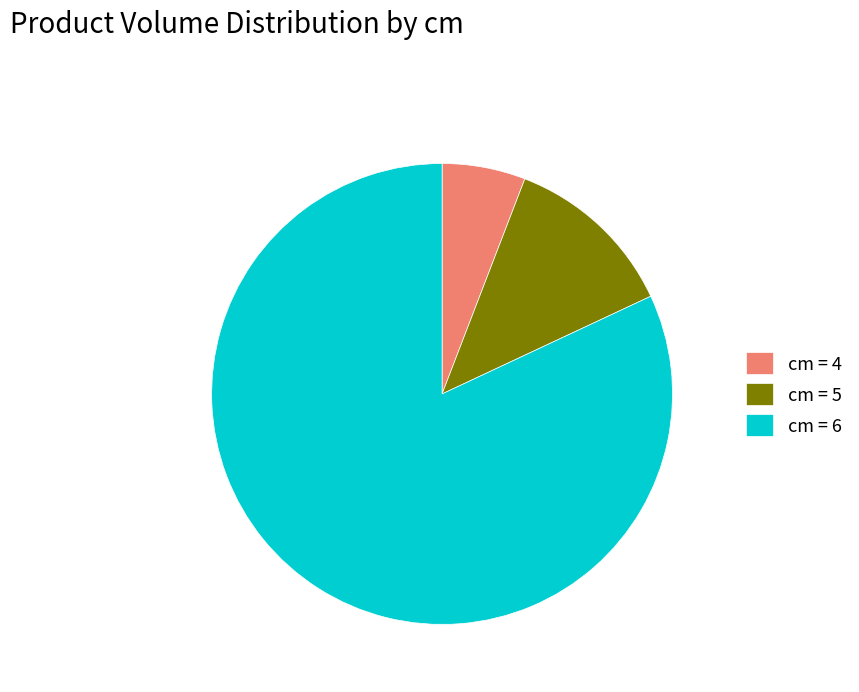

Which category has the smallest portion of the pie?

cm = 4